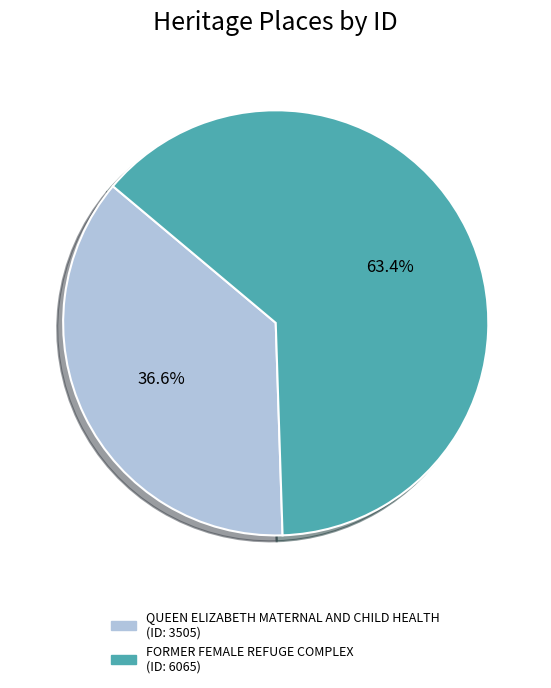

Which has a higher value, QUEEN ELIZABETH MATERNAL AND CHILD HEALTH or FORMER FEMALE REFUGE COMPLEX?

FORMER FEMALE REFUGE COMPLEX